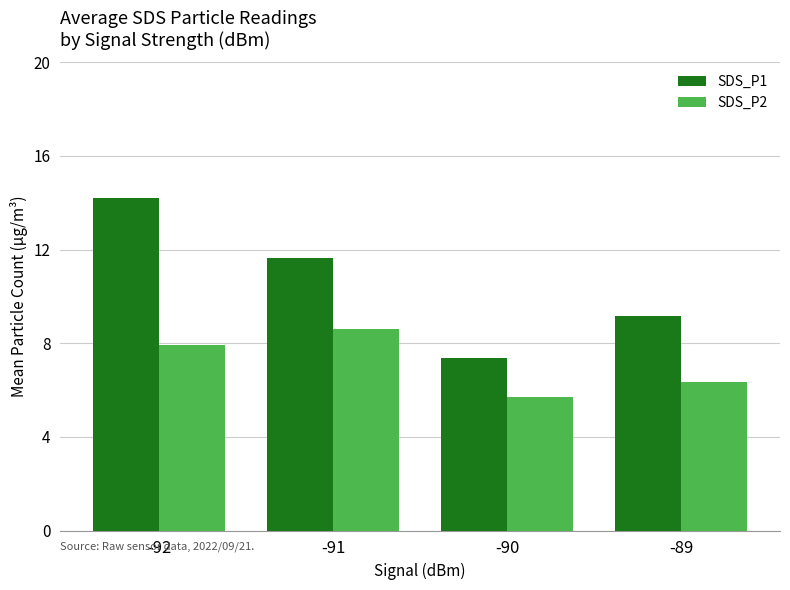

Which series has the widest spread of values?

SDS_P1